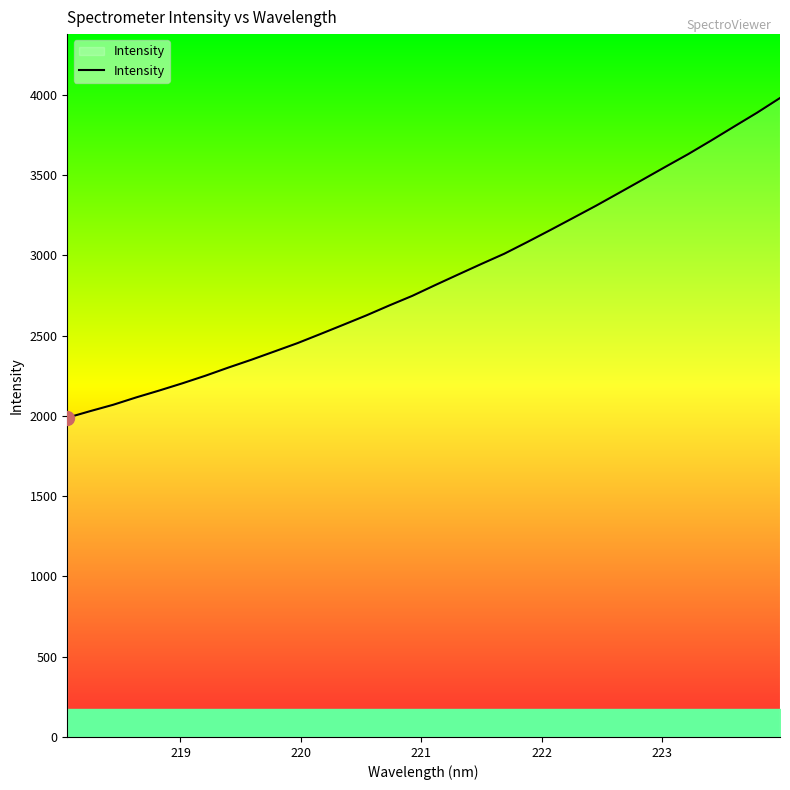

What is the minimum value shown in the chart?

1988.8